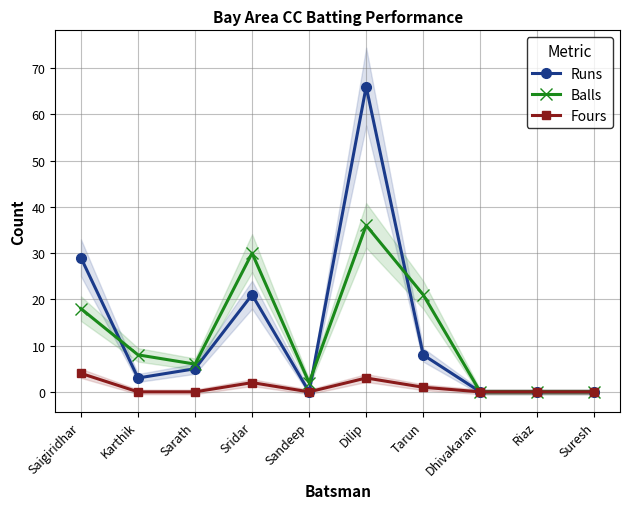

True or false: Runs and Balls intersect in this chart.

True